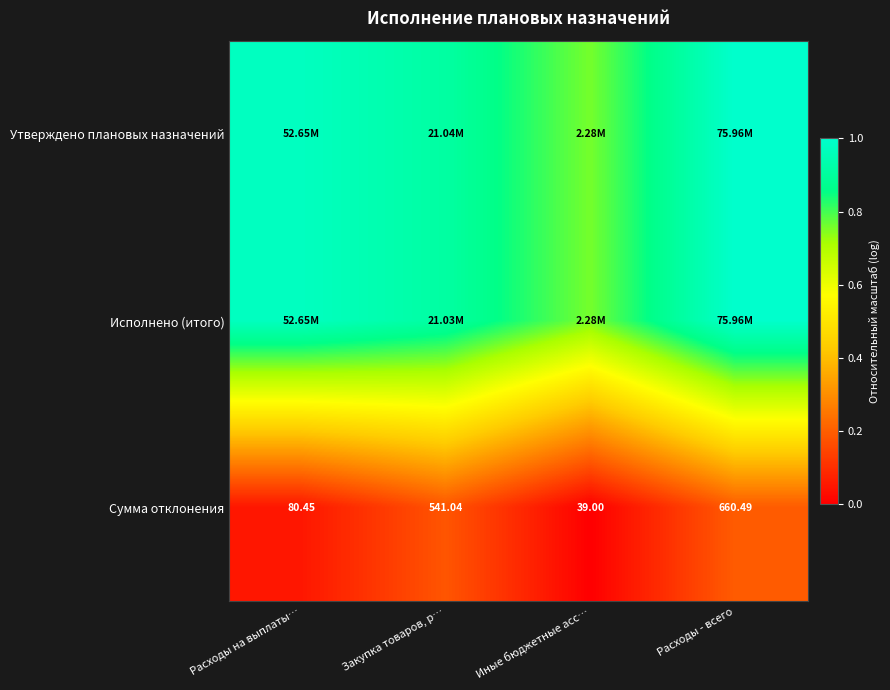

Which category has the lowest value in the Сумма отклонения series?

Иные бюджетные асс…